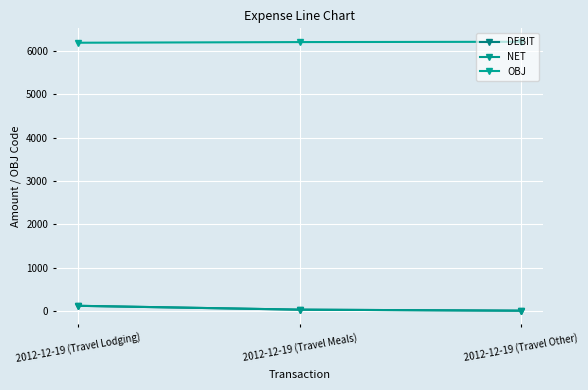

At how many categories does at least one series exceed 172?

3